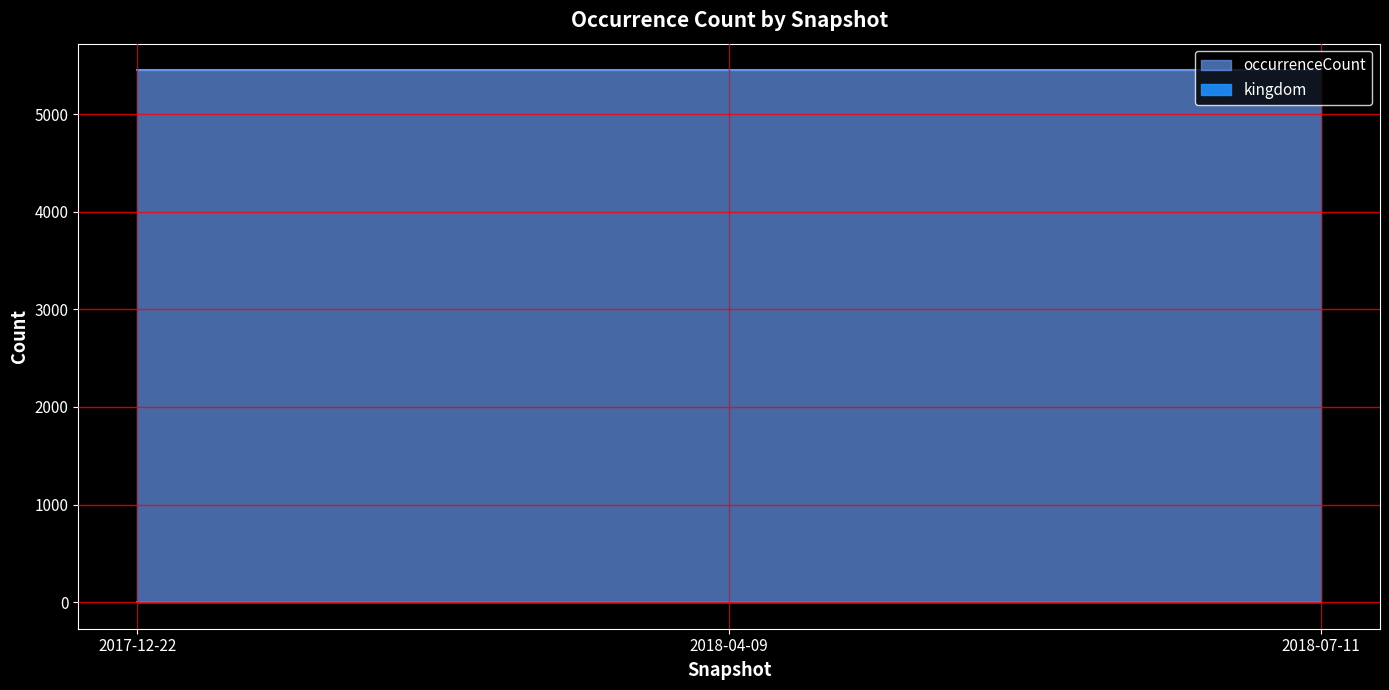

Rank the categories by occurrenceCount value from lowest to highest.

2017-12-22, 2018-04-09, 2018-07-11